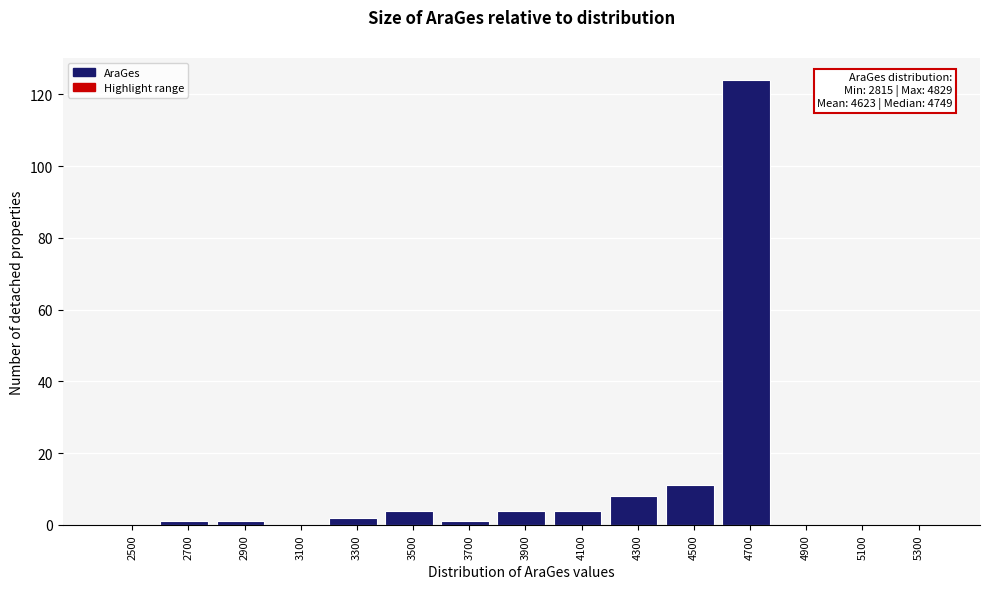

Reading right to left, what are all the values shown in this chart?

5300=0	5100=0	4900=0	4700=124	4500=11	4300=8	4100=4	3900=4	3700=1	3500=4	3300=2	3100=0	2900=1	2700=1	2500=0